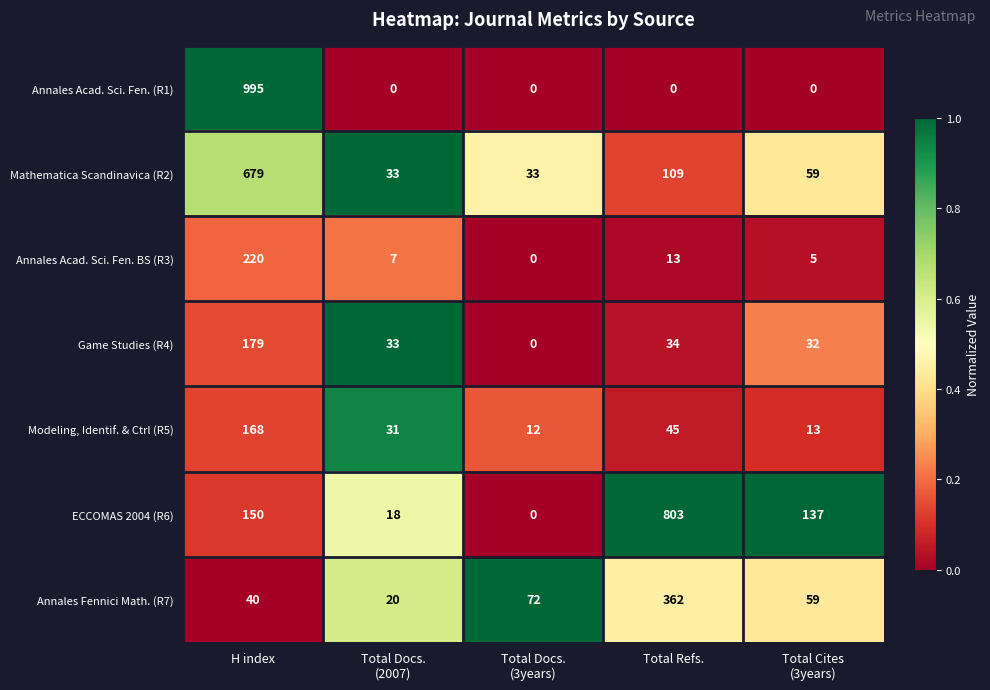

What is the total value across all series at Total Docs.
(3years)?

117